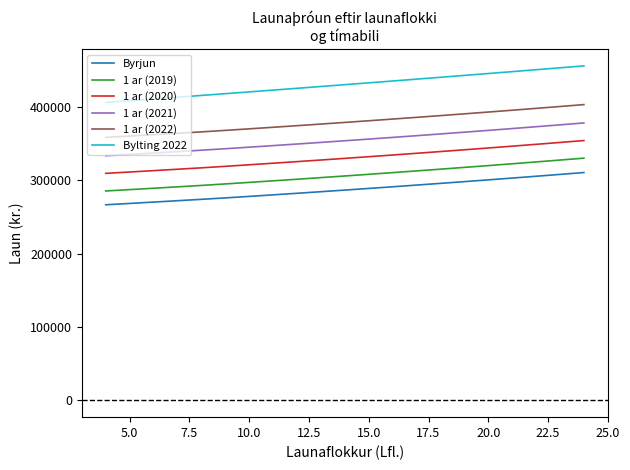

Rank the series by their maximum value, from highest to lowest.

Bylting 2022, 1 ar (2022), 1 ar (2021), 1 ar (2020), 1 ar (2019), Byrjun